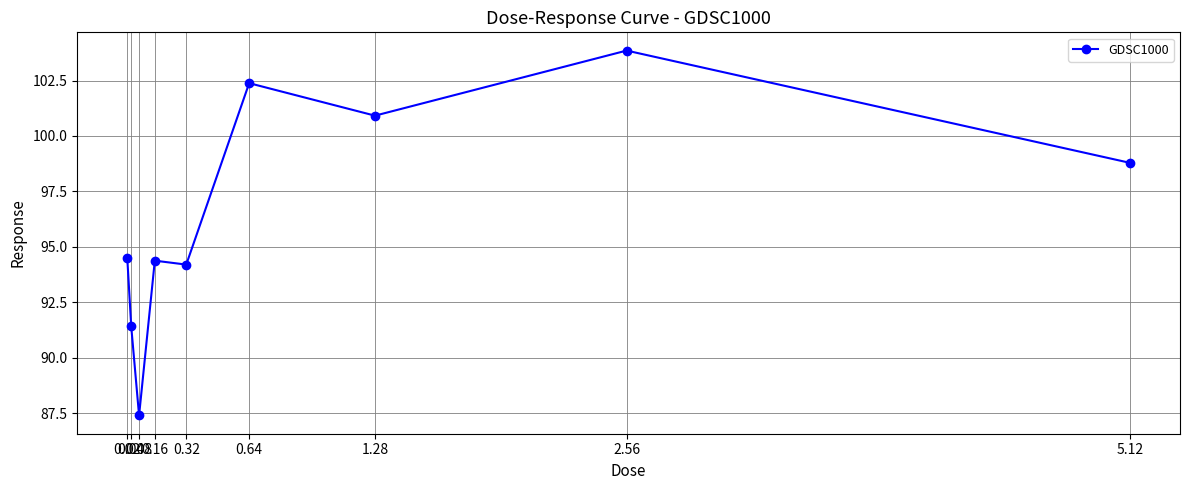

The chart shows a value of 21.0 at 5.12. True or false?

False